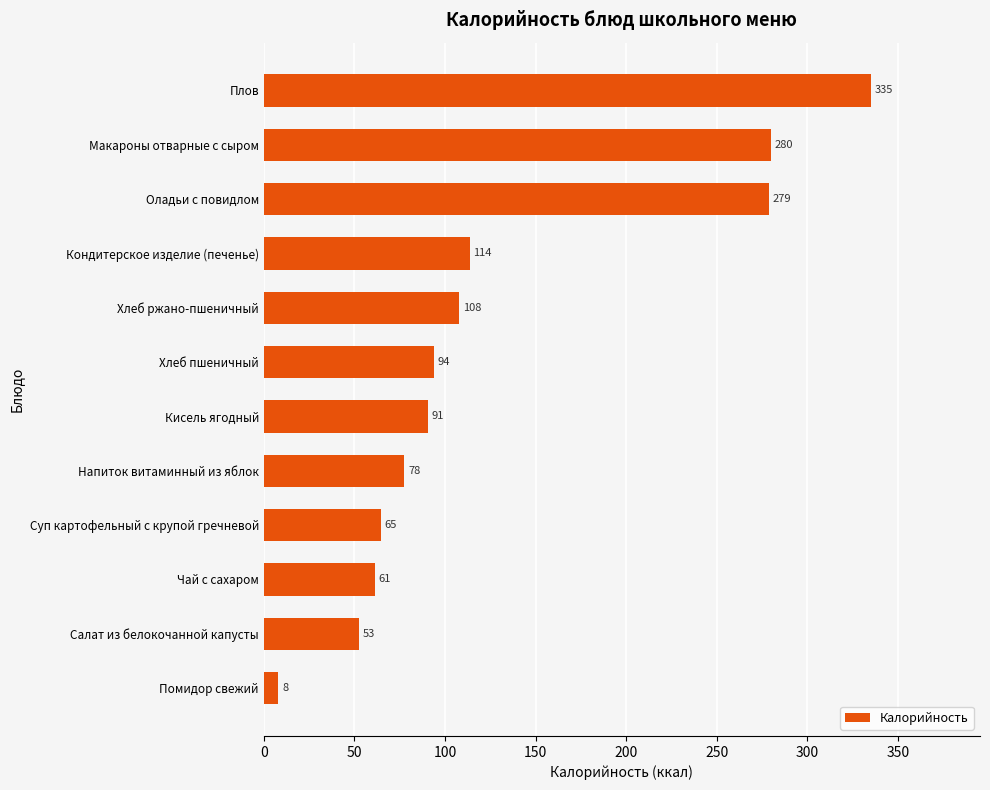

Is it true that the value at Кисель ягодный is 160.2?

False